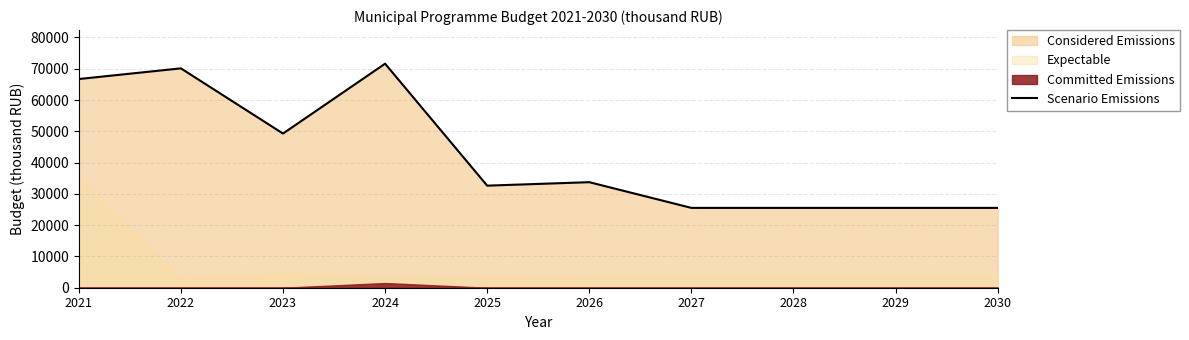

Reading left to right, extract all data points from this chart.

2021=66717.7	2022=70127.8	2023=49289.2	2024=71622.4	2025=32632.3	2026=33740.0	2027=25521.2	2028=25521.2	2029=25521.2	2030=25521.2